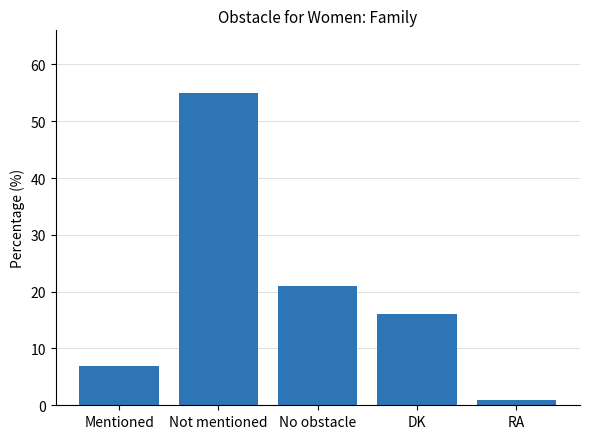

What position from the left is Not mentioned?

2